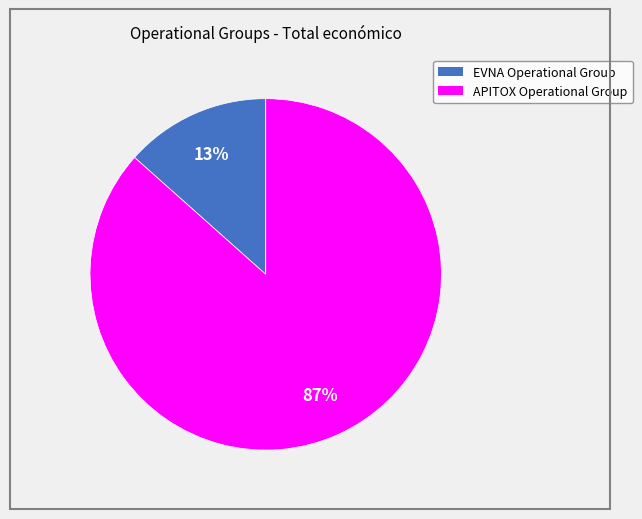

What percentage is the EVNA Operational Group slice, to the nearest percent?

13%